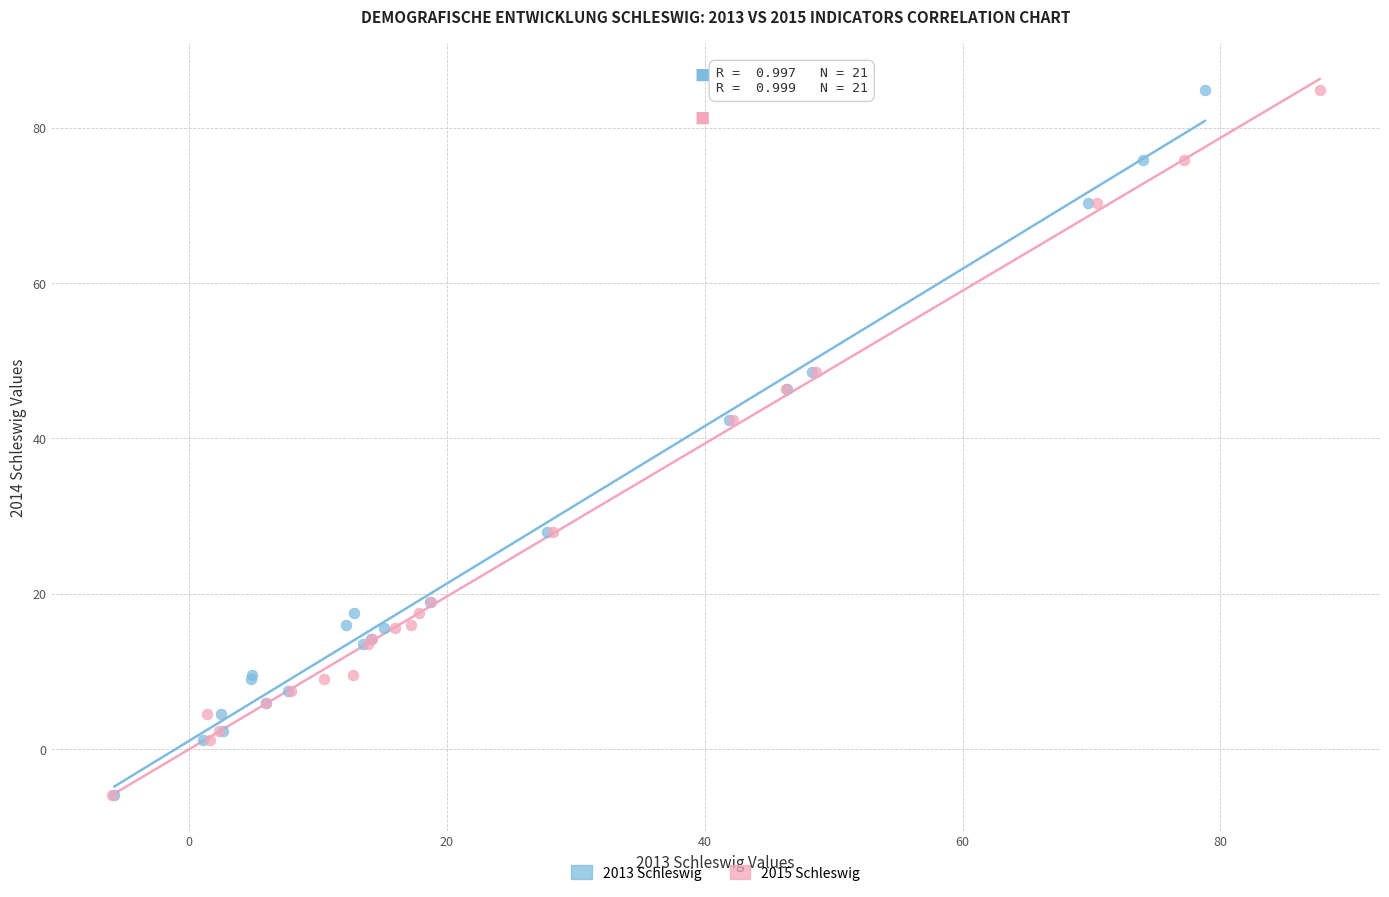

What are all the series names shown in the legend?

2013 Schleswig, 2015 Schleswig